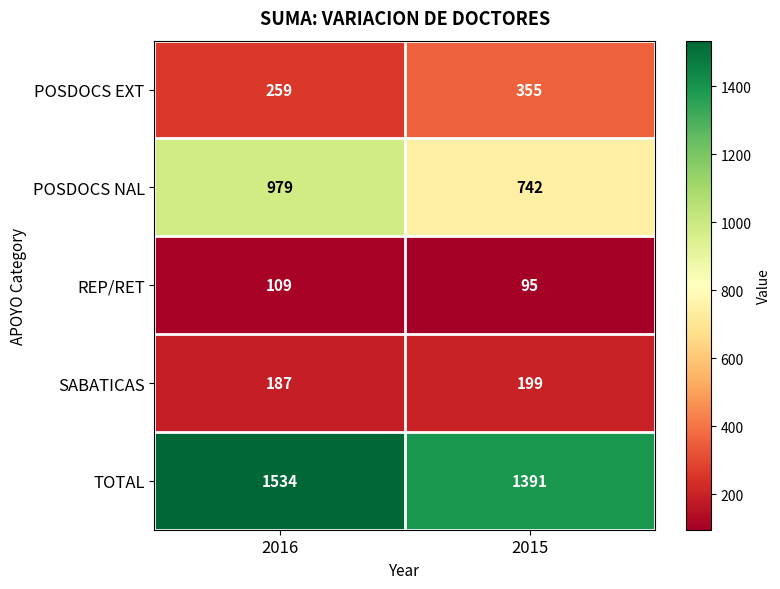

What is the maximum value shown in the chart?

1534